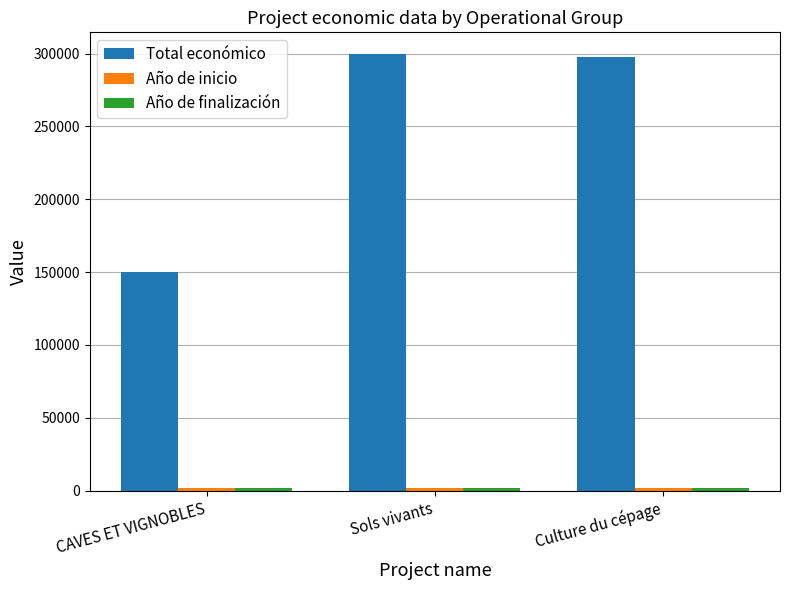

What is the total value across all series at Culture du cépage?

301455